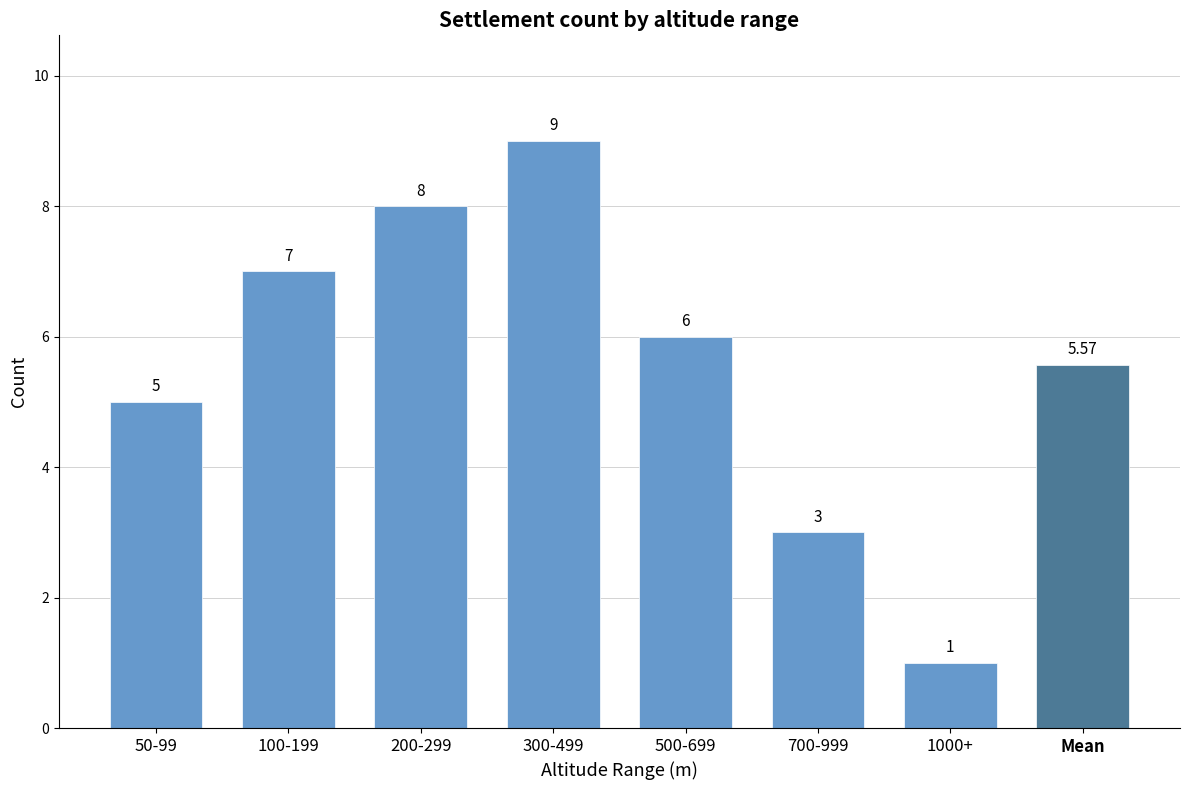

Count the number of categories in the chart.

8